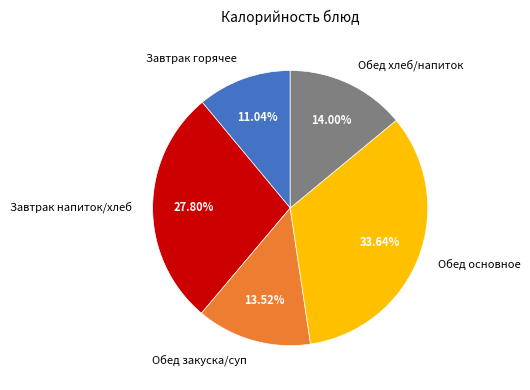

Which slice is the smallest?

Завтрак горячее